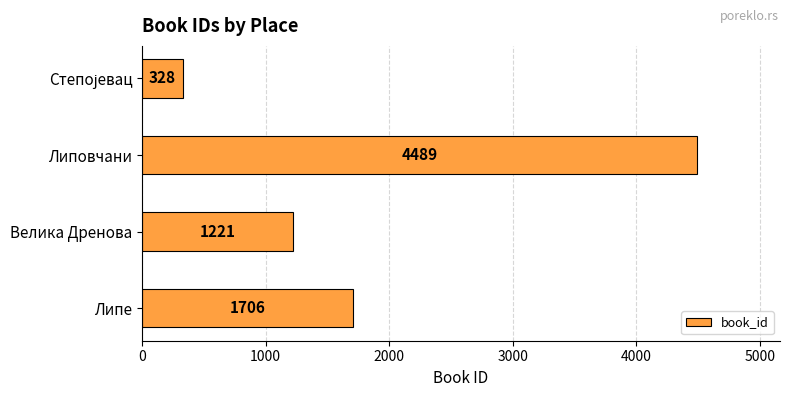

What is the greatest value displayed?

4489